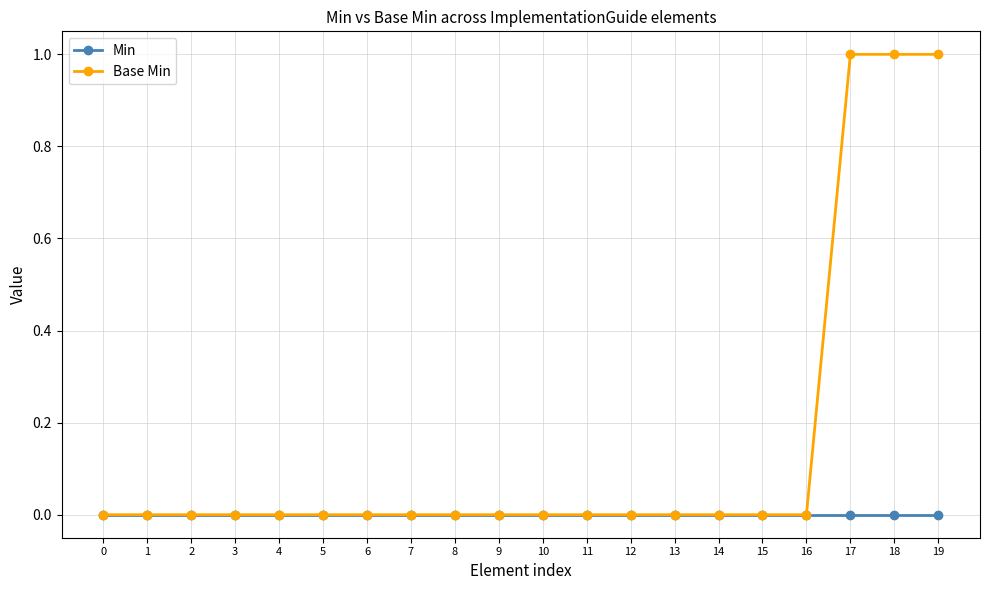

Which series has the largest total across all categories?

Base Min